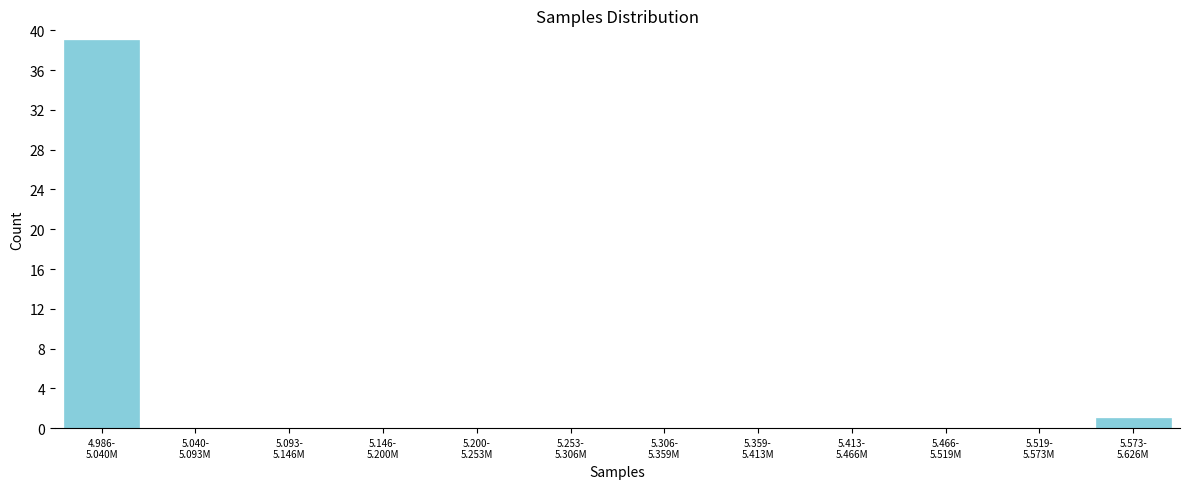

What is the maximum value shown in the chart?

39